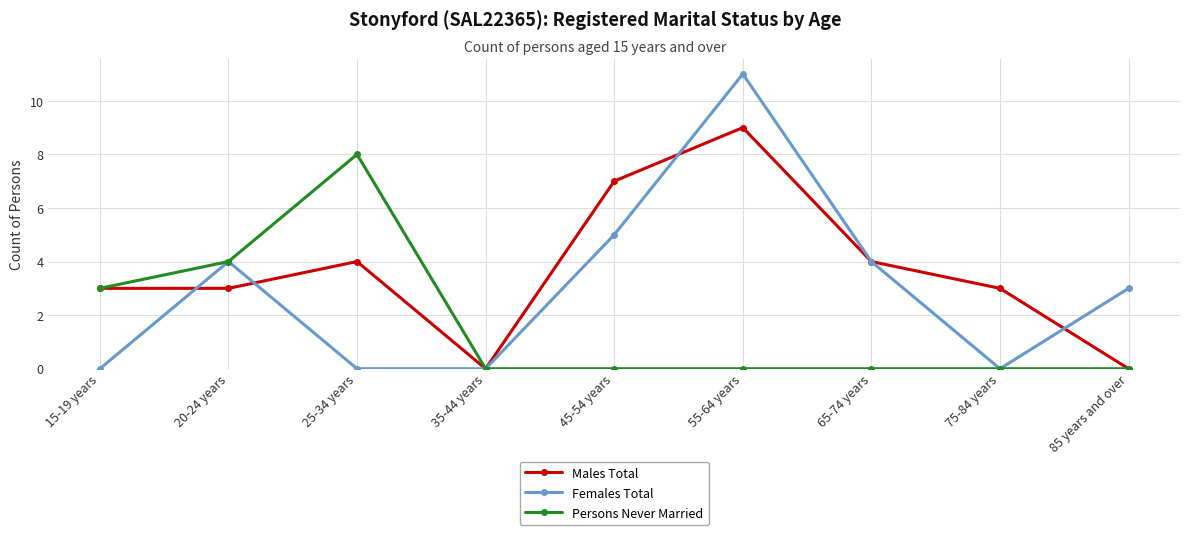

The Males Total series shows 9 at 55-64 years. True or false?

True